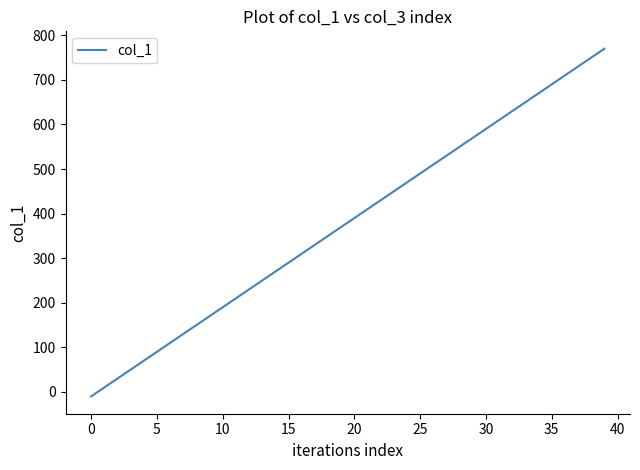

True or false: there are more than 1 points higher than both neighbors.

False